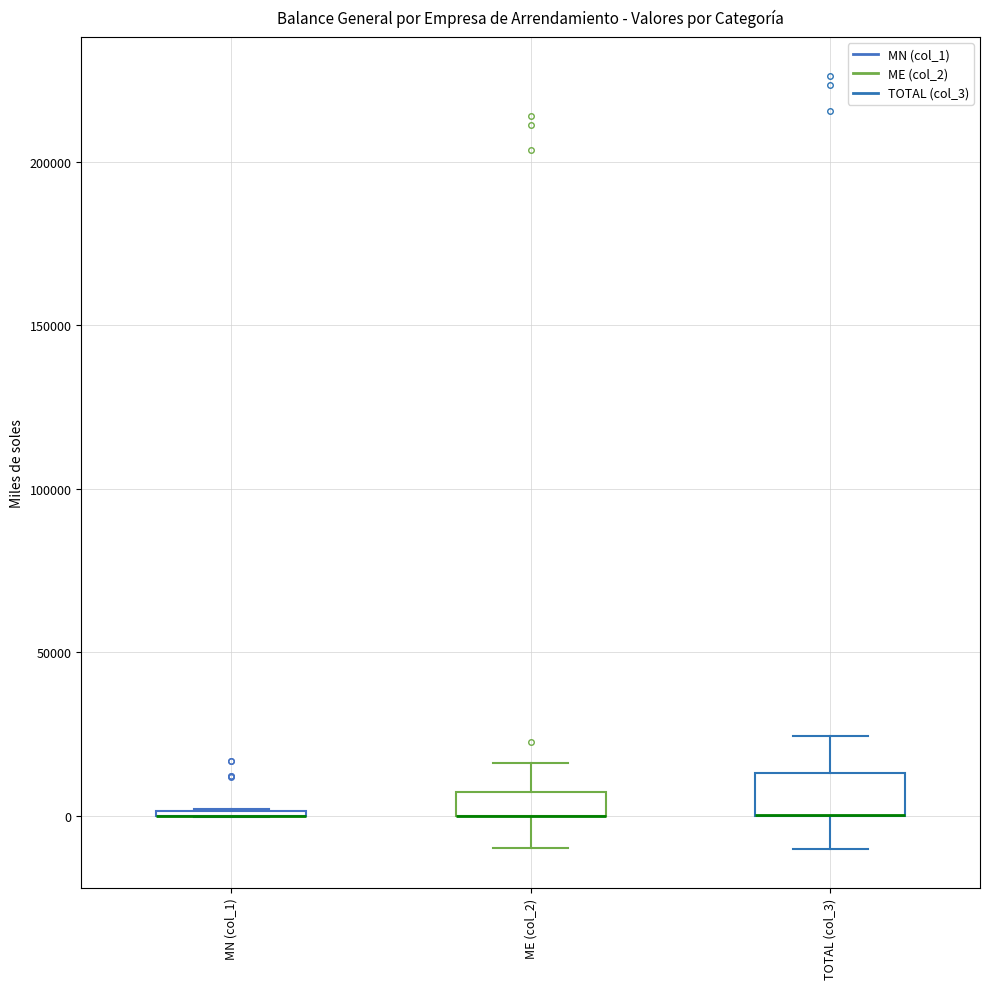

Comparing the boxes themselves (not the whiskers), which one is the tallest?

TOTAL (col_3)